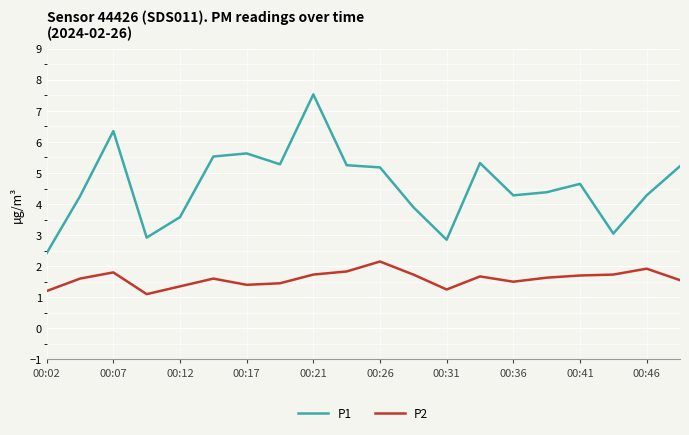

How many values in the P1 series exceed 4?

14